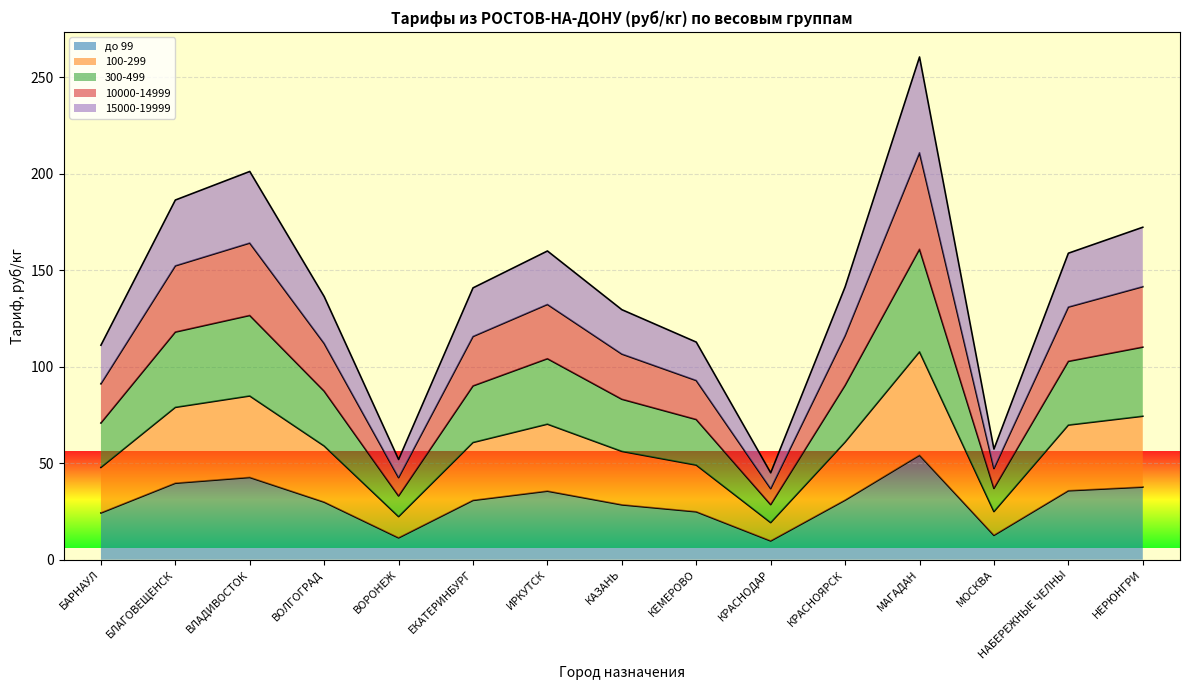

What is the total value across all series at МОСКВА?

57.3